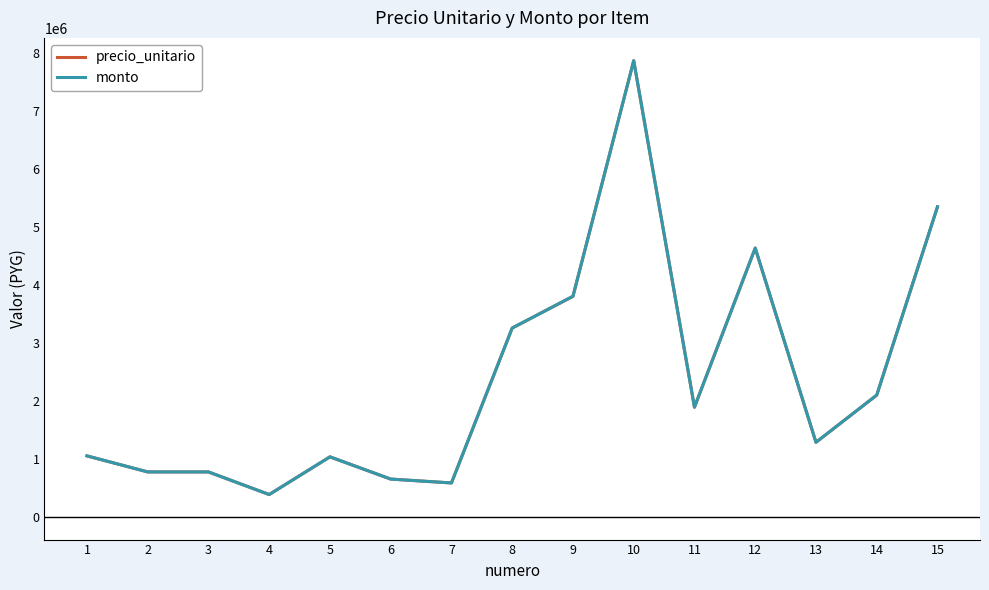

At 7, list the series in order from largest to smallest.

precio_unitario, monto